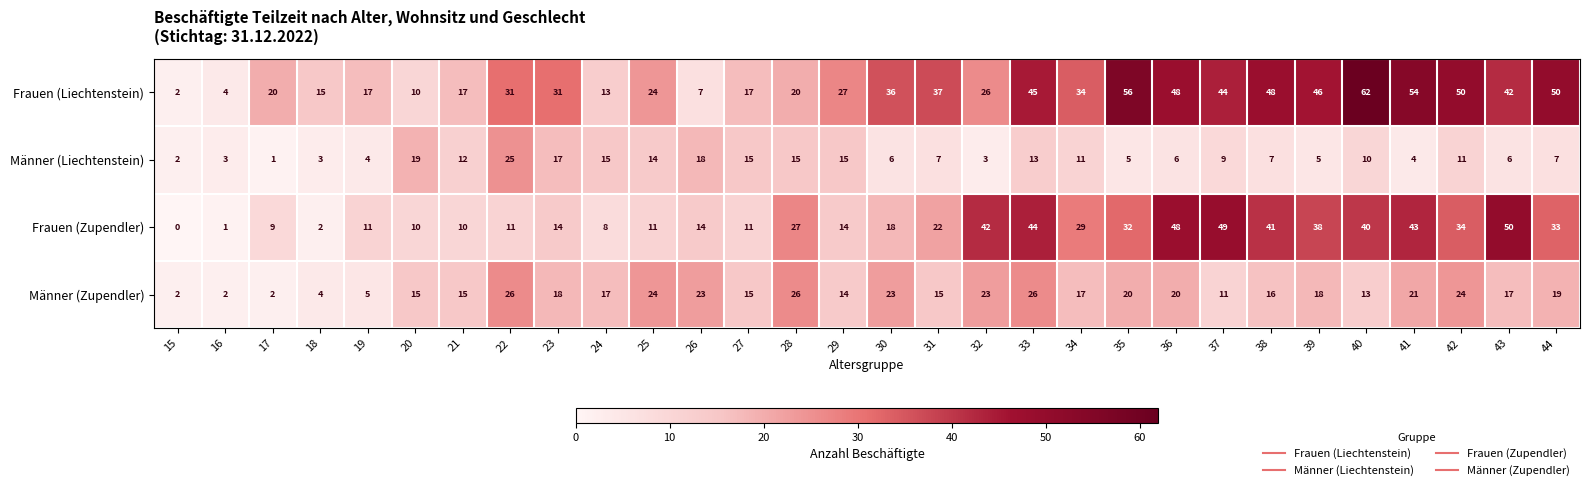

List the series in order of their peak value, highest first.

Frauen (Liechtenstein), Frauen (Zupendler), Männer (Zupendler), Männer (Liechtenstein)